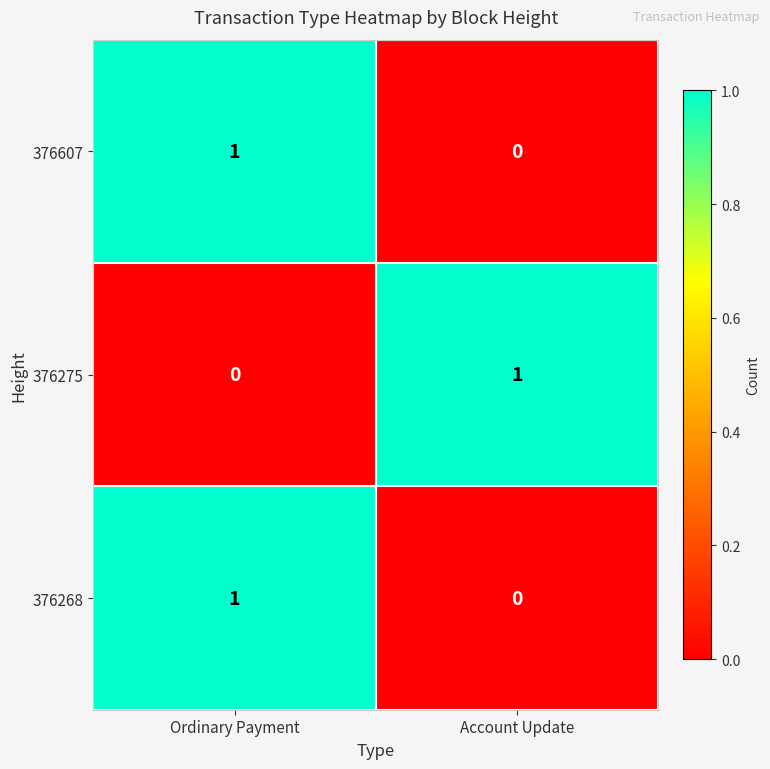

The 376607 series shows 0 at Account Update. True or false?

True